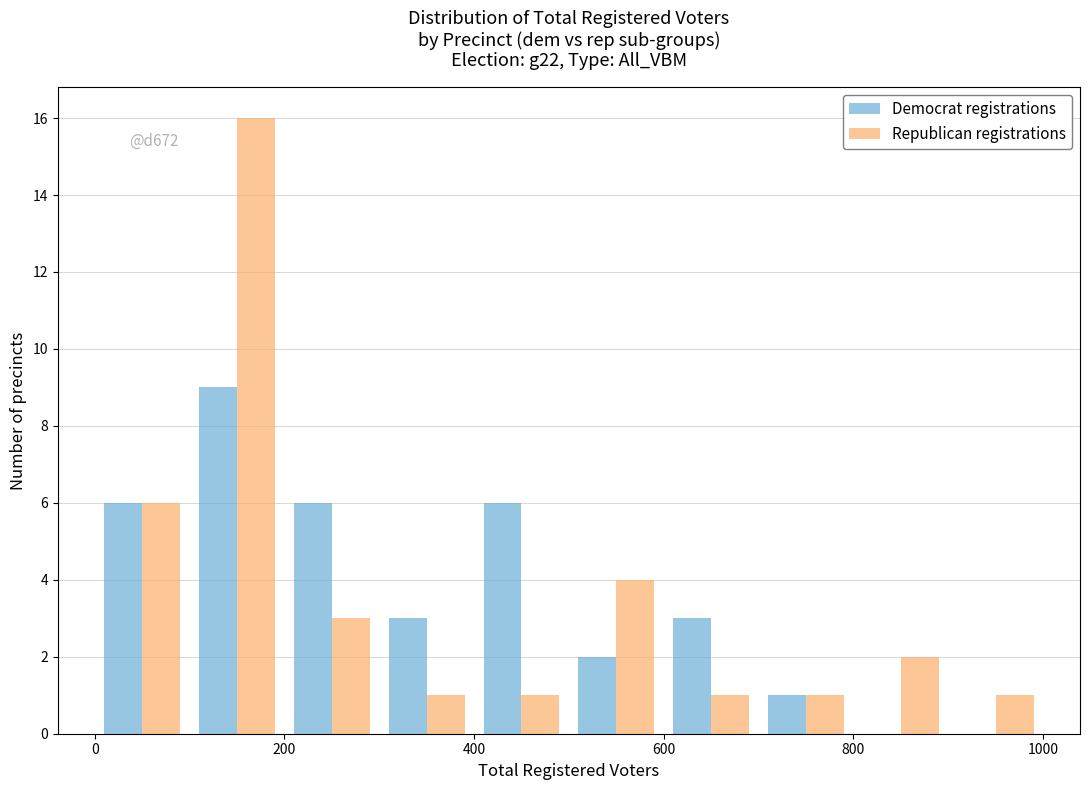

In the Republican registrations series, which range on the x-axis has the tallest bar?

100 to 200